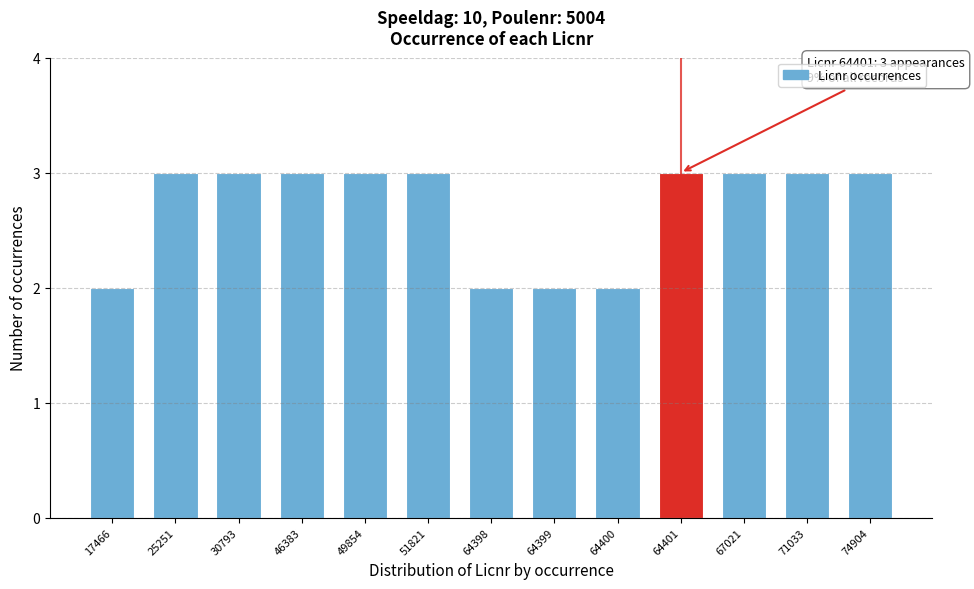

Reading left to right, what are all the values shown in this chart?

17466=2	25251=3	30793=3	46383=3	49854=3	51821=3	64398=2	64399=2	64400=2	64401=3	67021=3	71033=3	74904=3